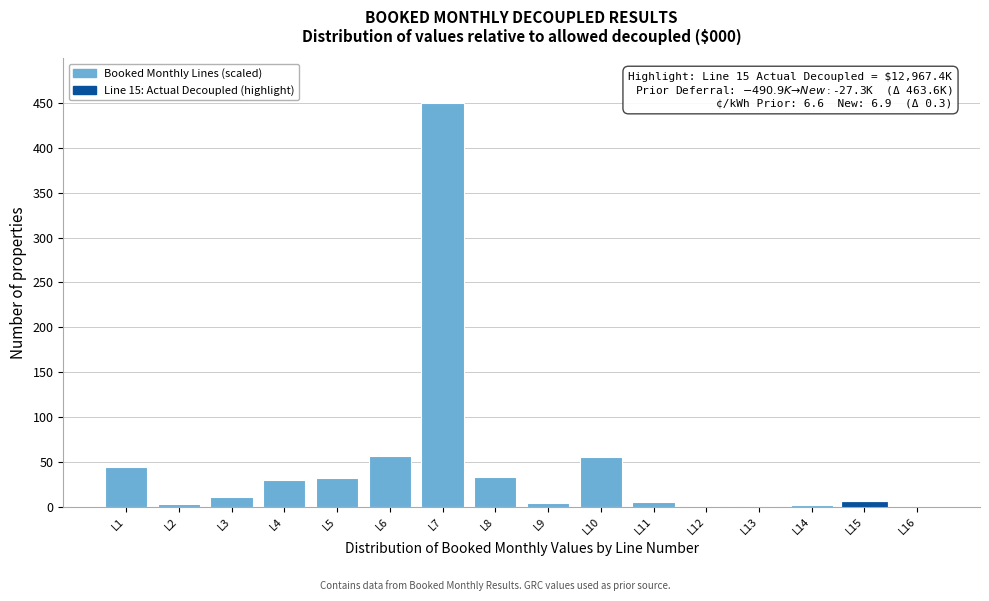

Is it true that the value at L6 is 56.5?

True